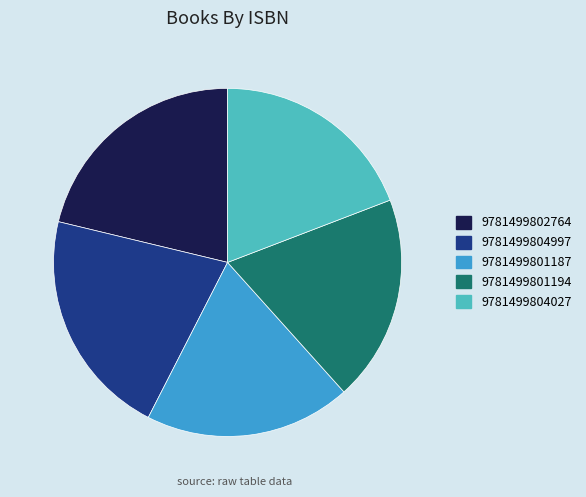

Approximately how many times larger is the value at 9781499801194 compared to 9781499804027?

1.0